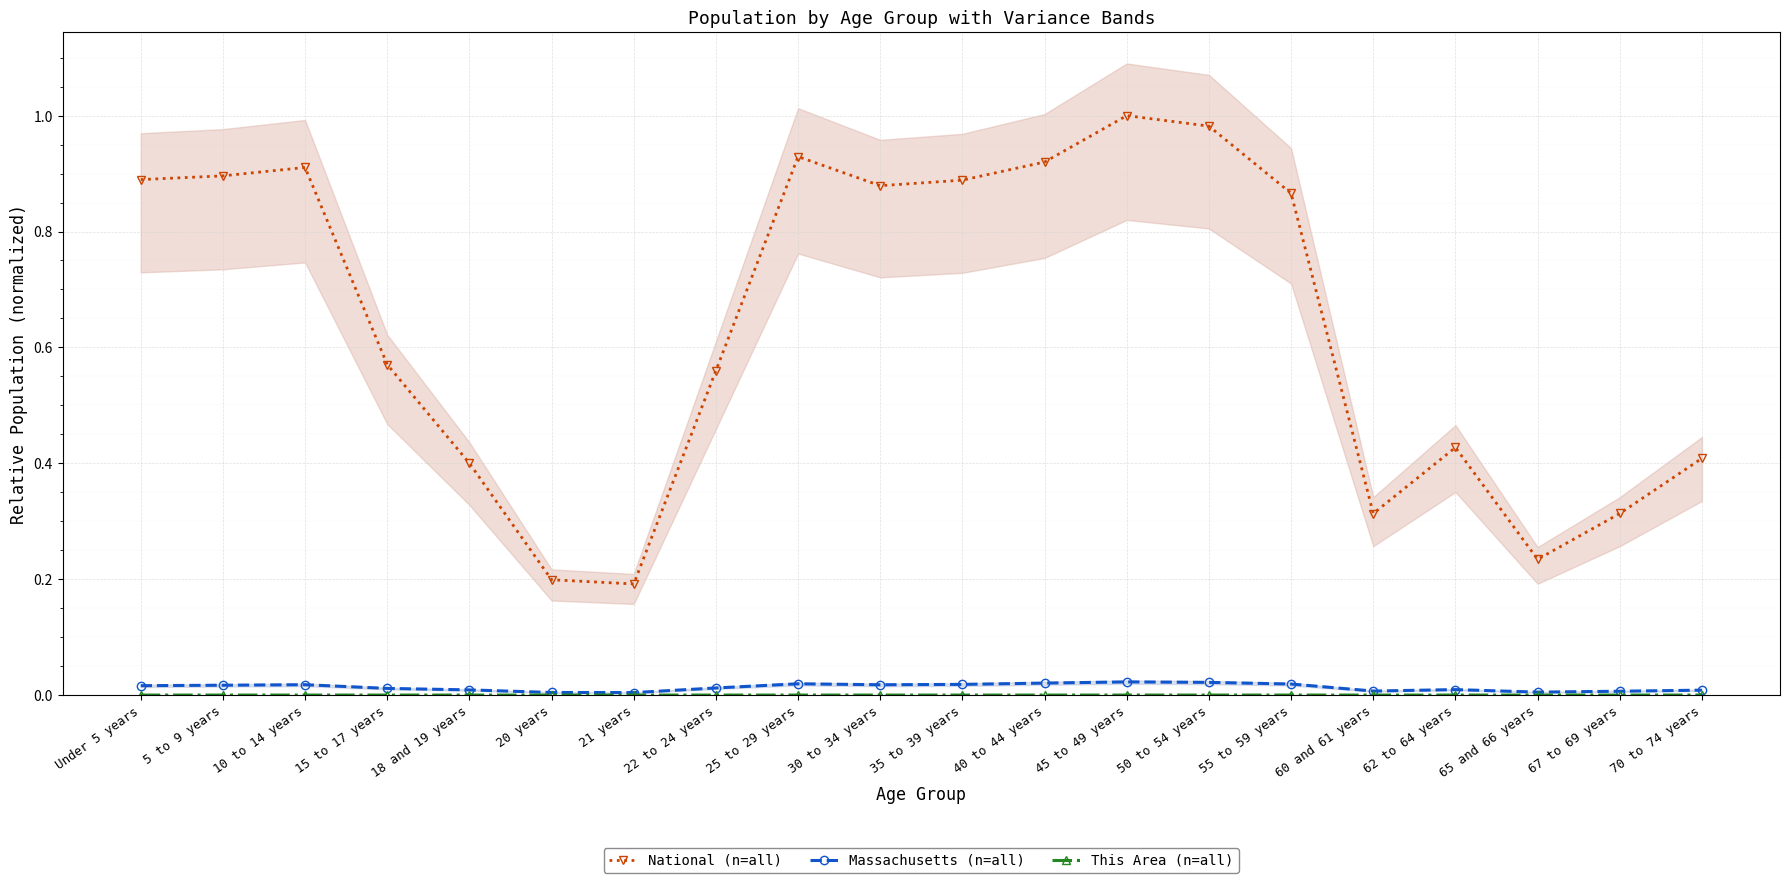

True or false: This Area (n=all) and Massachusetts (n=all) cross at least once.

False